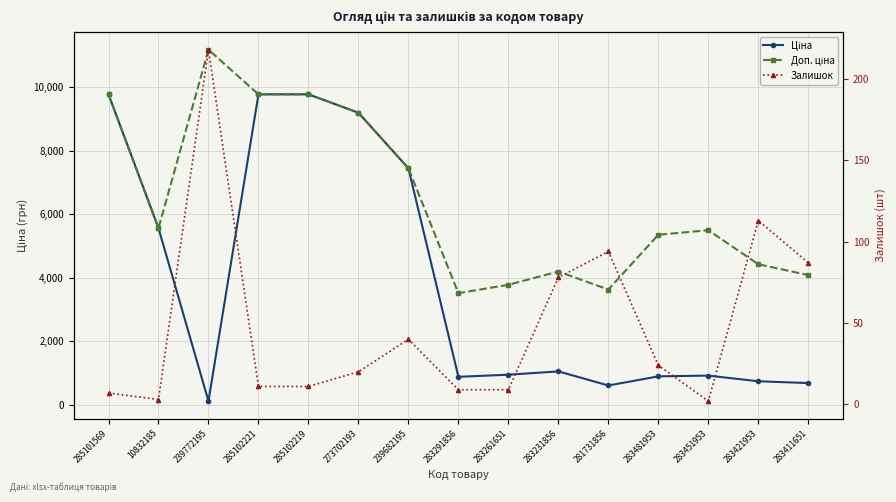

How many lines are shown in the chart?

3